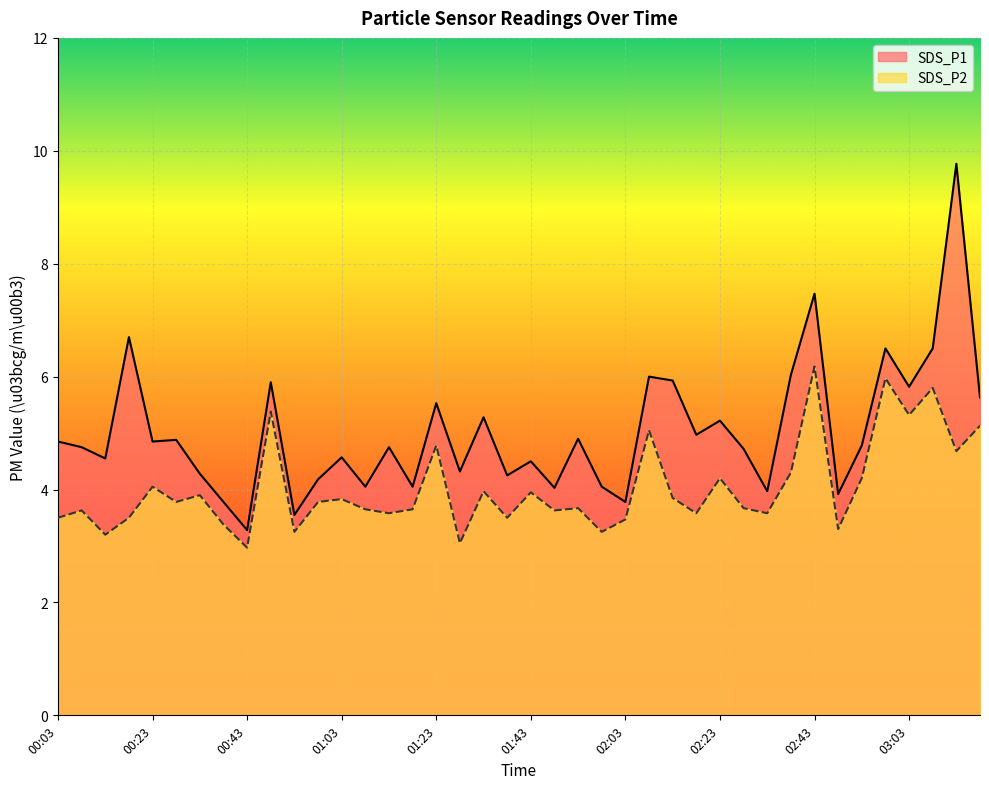

What are all the series names shown in the legend?

SDS_P1, SDS_P2